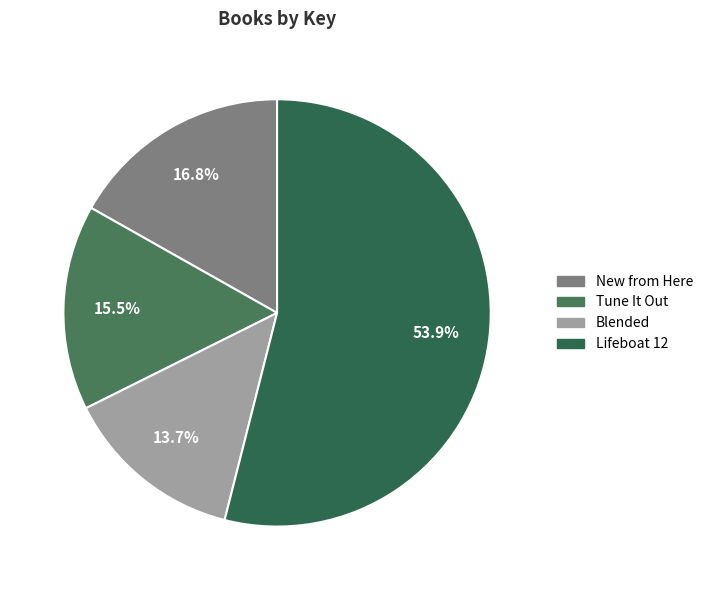

What is the change in value from New from Here to Blended?

-32917380